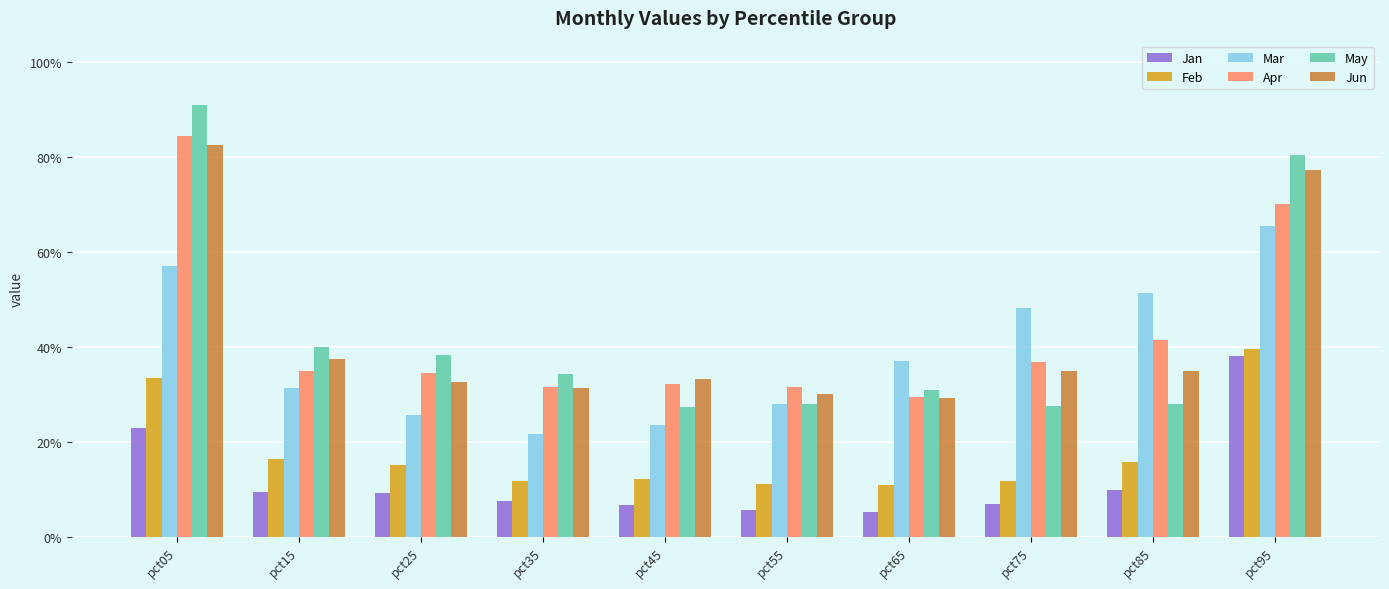

What are all the series names shown in the legend?

Jan, Feb, Mar, Apr, May, Jun